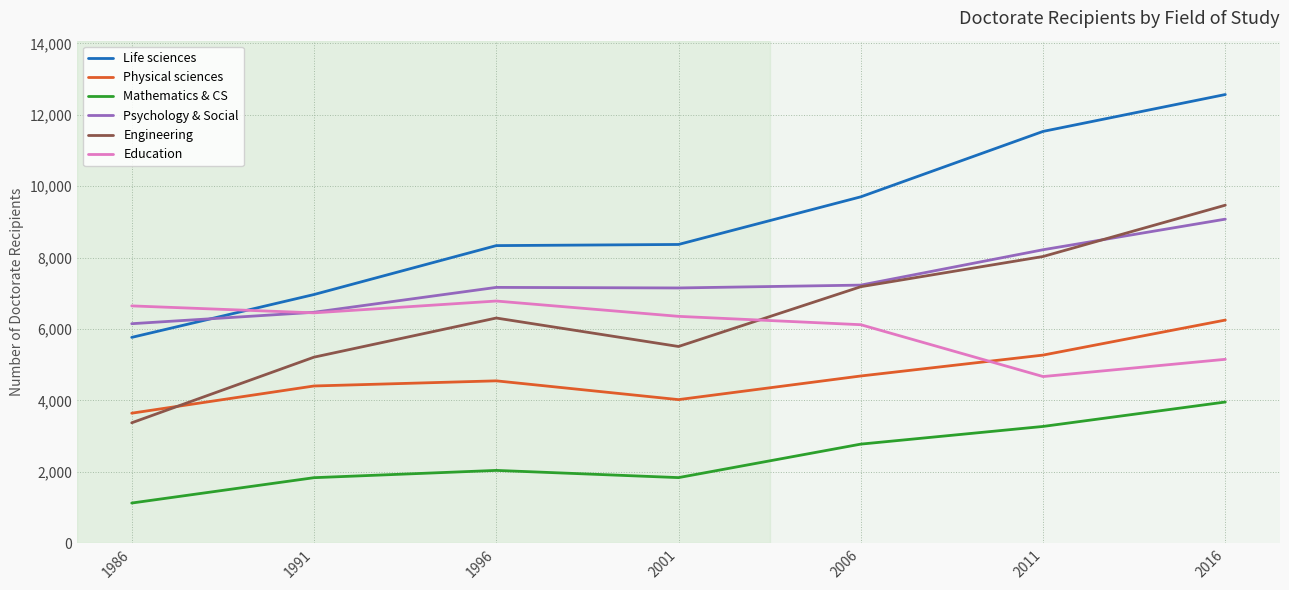

Which series has the largest total across all categories?

Life sciences